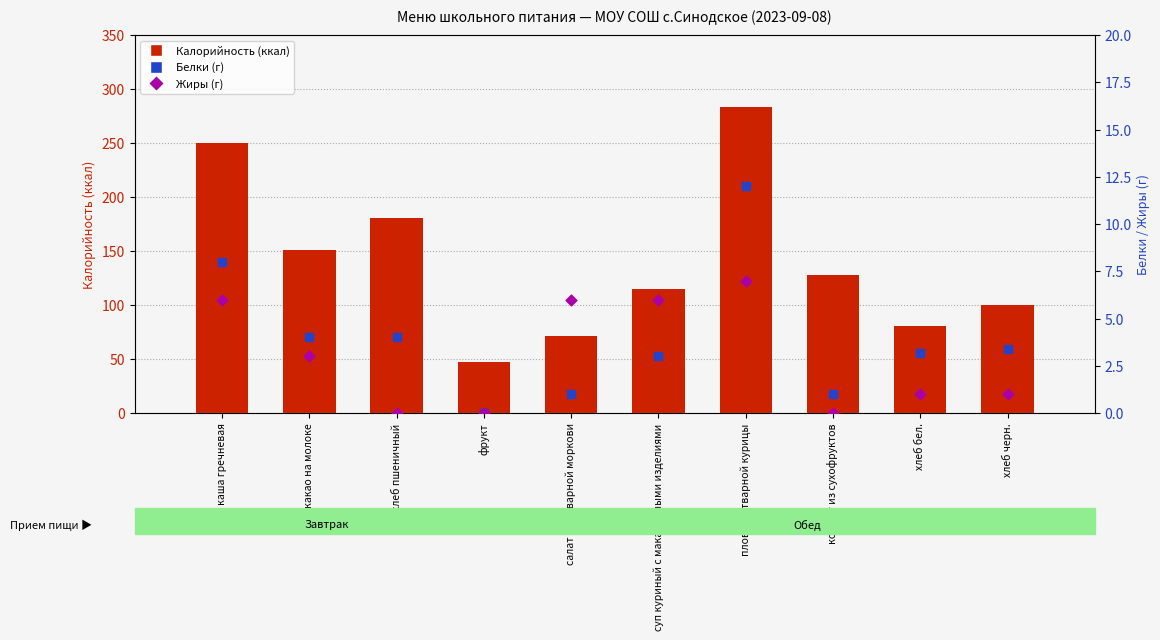

At how many categories does at least one series exceed 175?

3